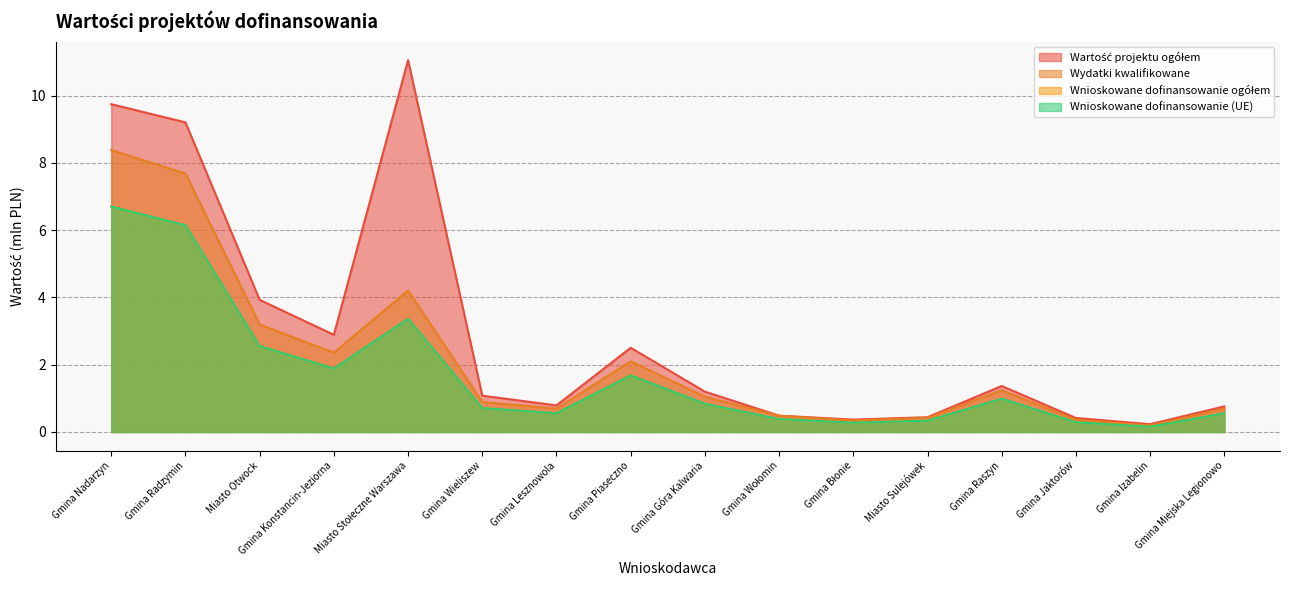

What are all the series names shown in the legend?

Wartość projektu ogółem, Wydatki kwalifikowane, Wnioskowane dofinansowanie ogółem, Wnioskowane dofinansowanie (UE)